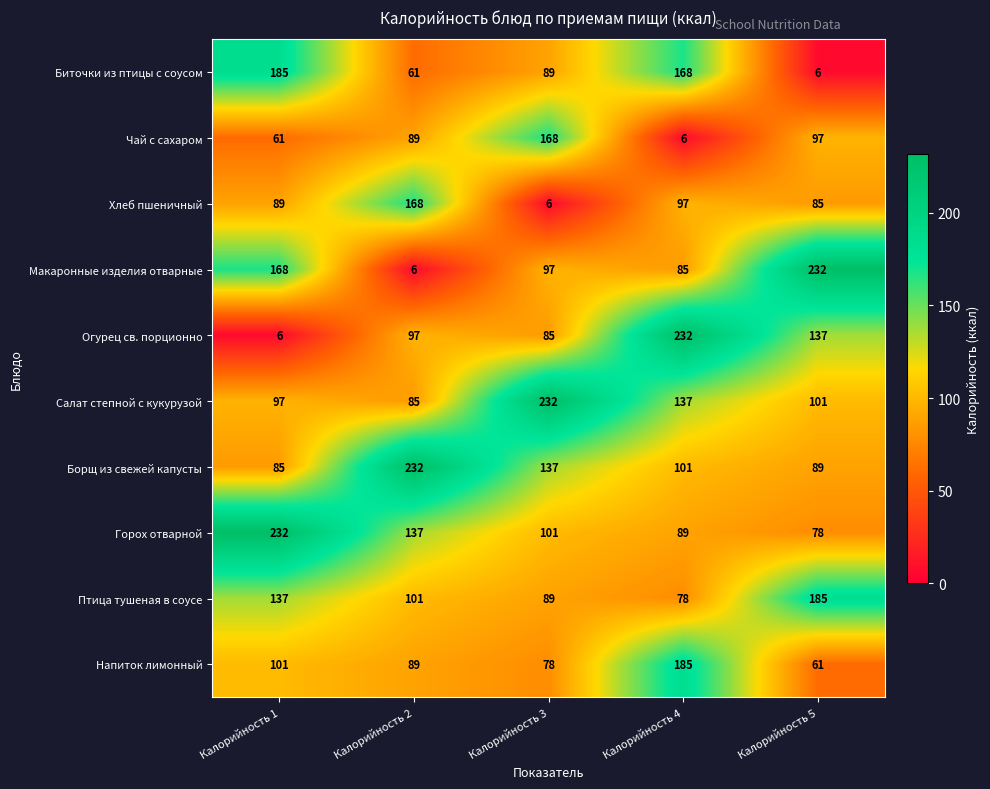

What is the average value of the Макаронные изделия отварные series?

118